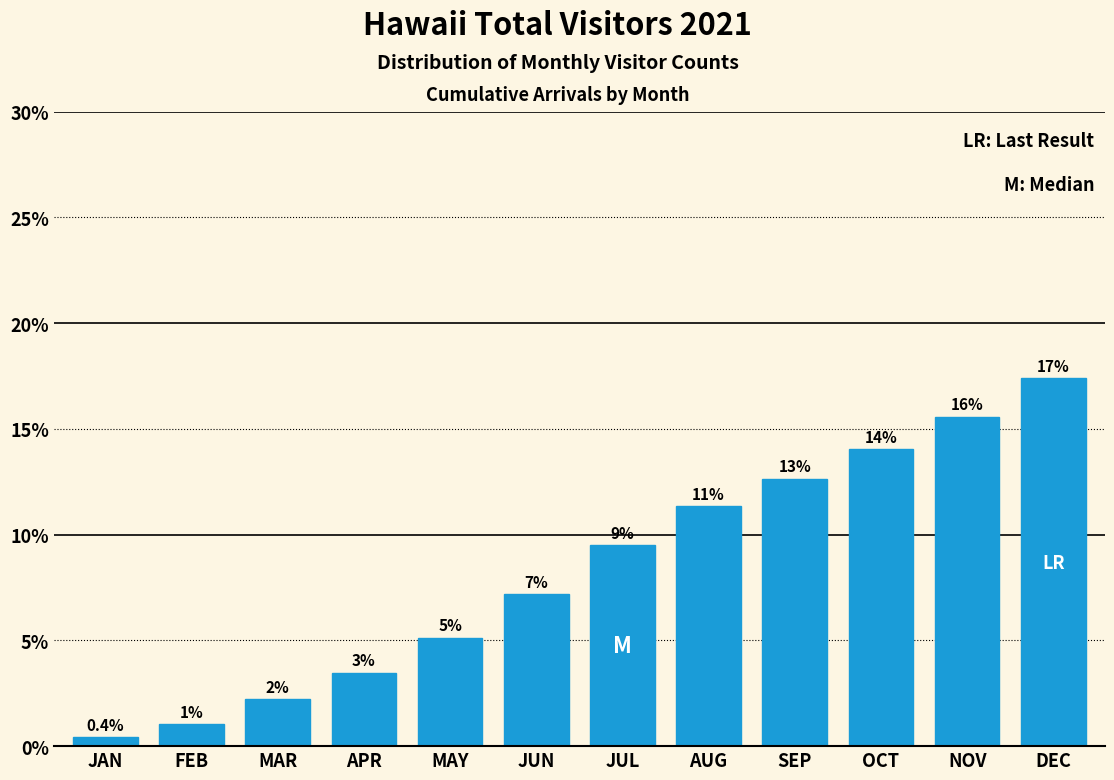

How many bars are there in total?

12